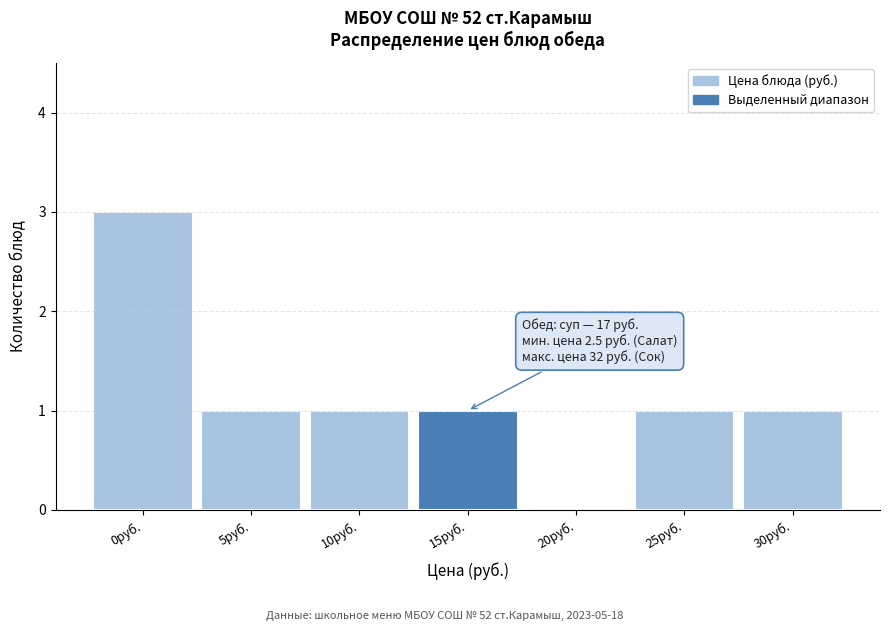

Reading left to right, extract all data points from this chart.

0руб.=3	5руб.=1	10руб.=1	15руб.=1	20руб.=0	25руб.=1	30руб.=1